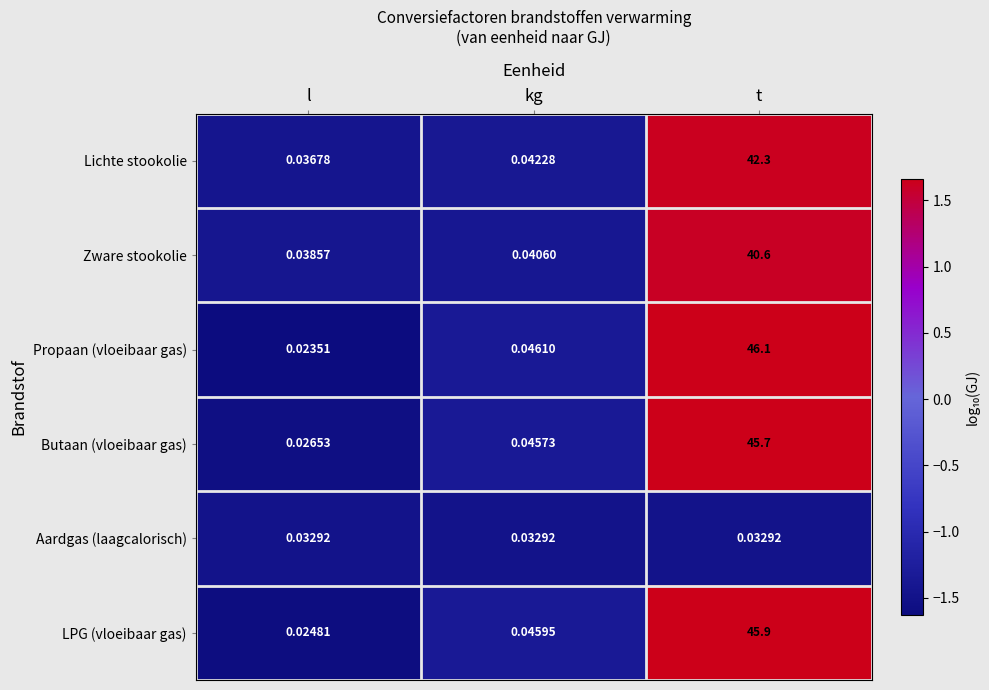

Which label corresponds to the largest value in the chart?

t